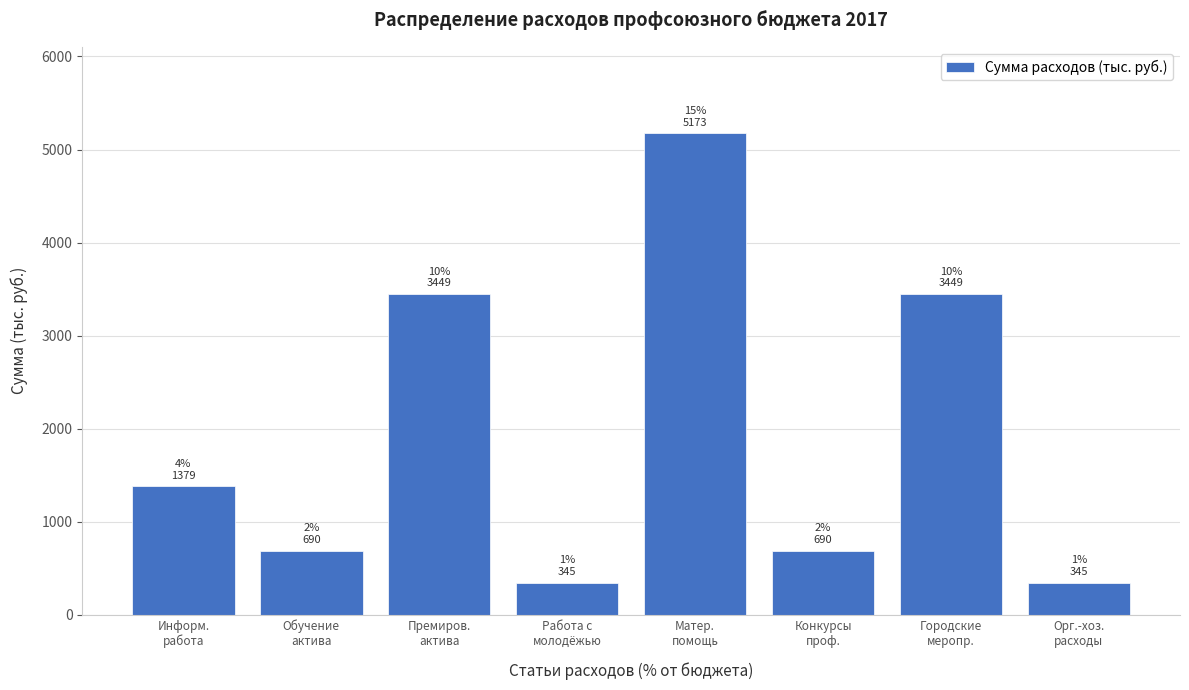

Reading left to right, extract all data points from this chart.

1379.4	689.7	3448.6	344.9	5172.9	689.7	3448.6	344.9